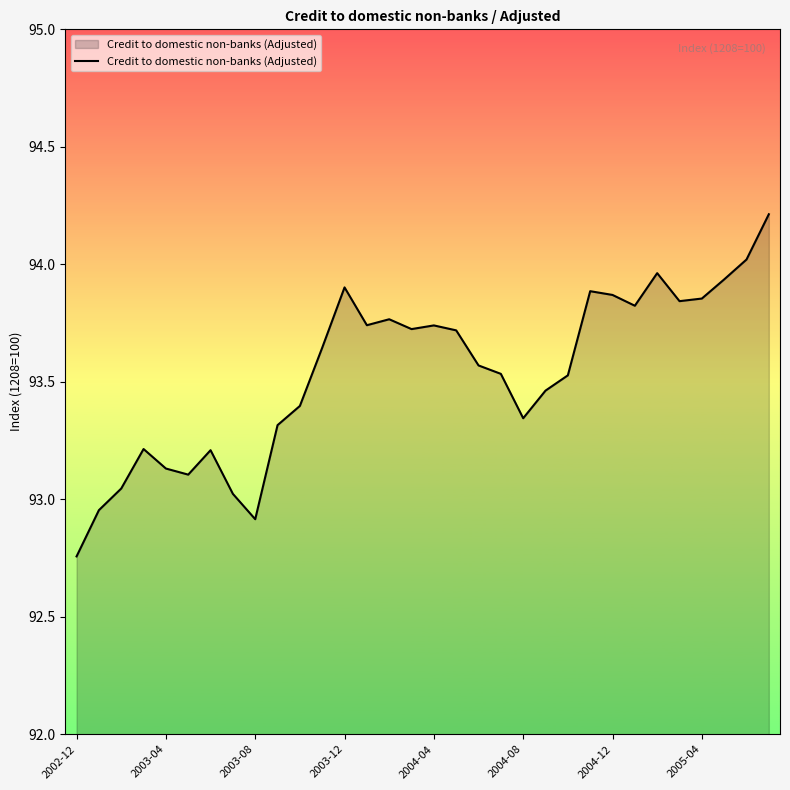

What is the maximum value shown in the chart?

94.2